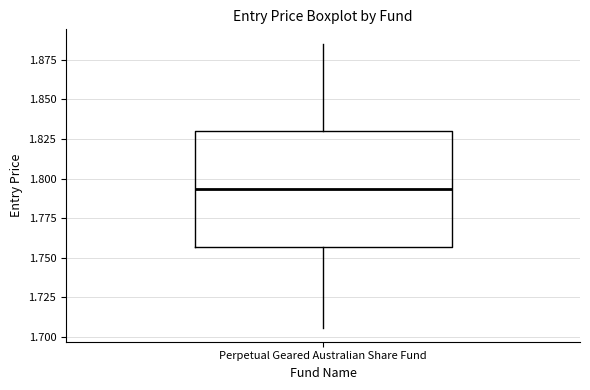

Where does the median line of the box for Perpetual Geared Australian Share Fund sit on the y-axis? The values are not printed on the chart, so give them approximately, as read against the axis.

1.795